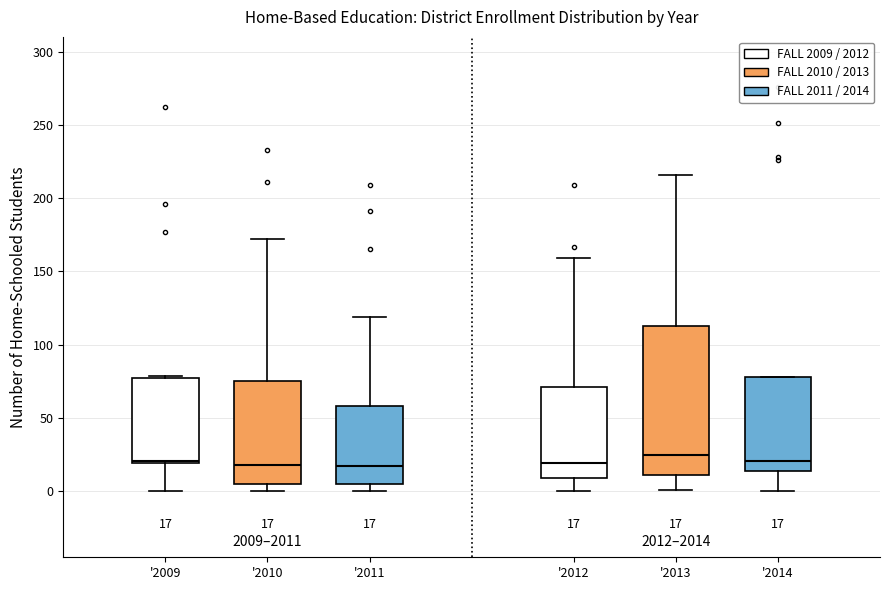

Which box is the tallest, from its lower edge to its upper edge?

'2013